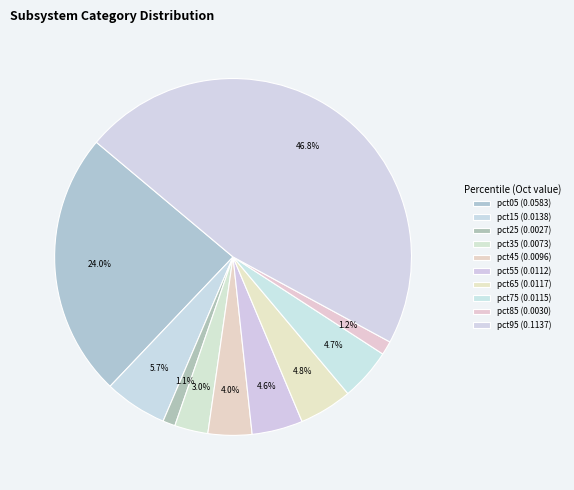

To the nearest percent, what is the difference between the largest and smallest slice percentages?

46%